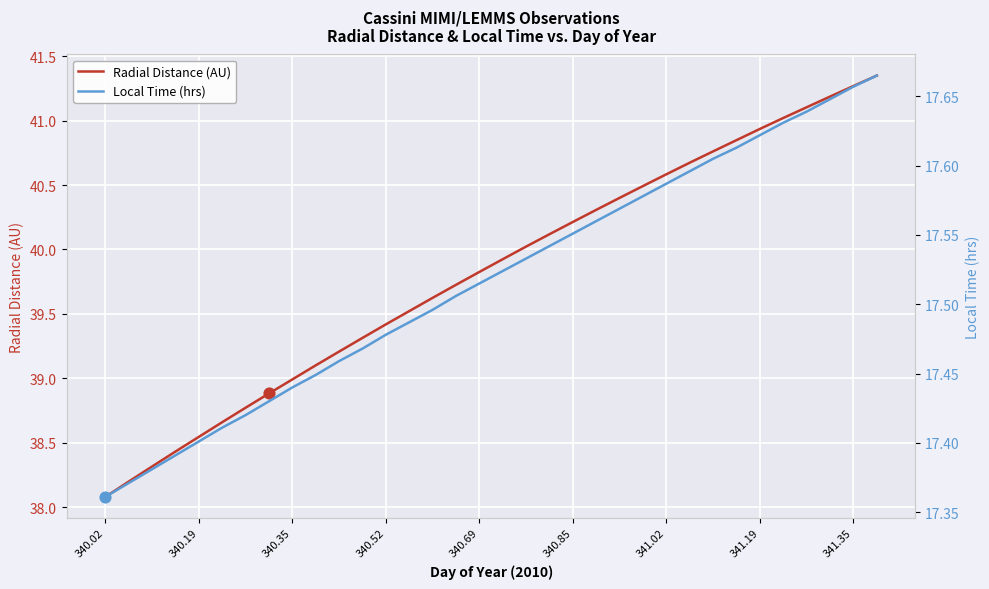

Which category has the lowest value in the Radial Distance (AU) series?

340.02